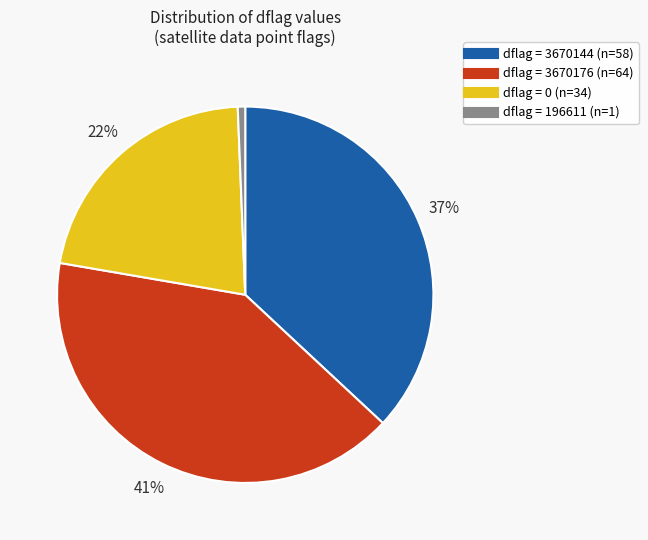

Is there a majority slice in this chart?

No